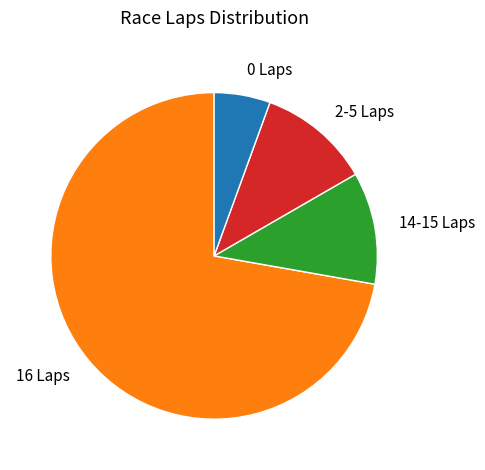

Does any single category account for the majority?

Yes